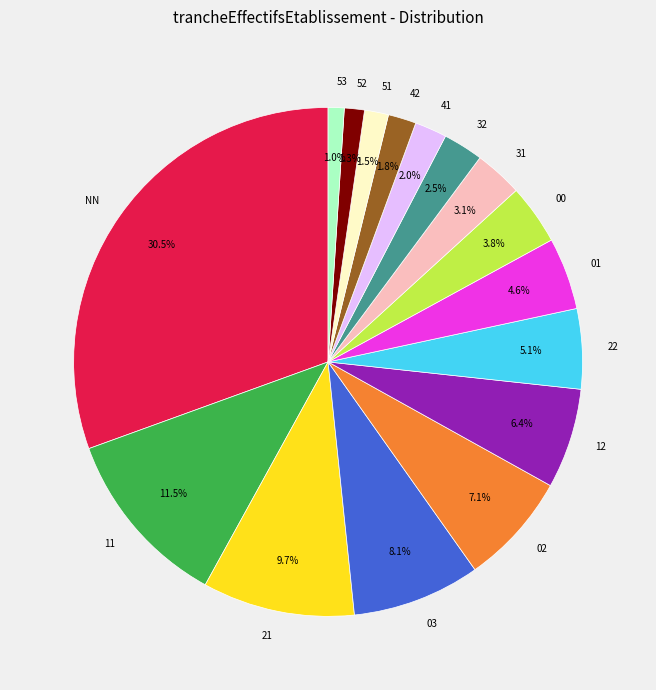

Which category has the biggest portion of the pie?

NN